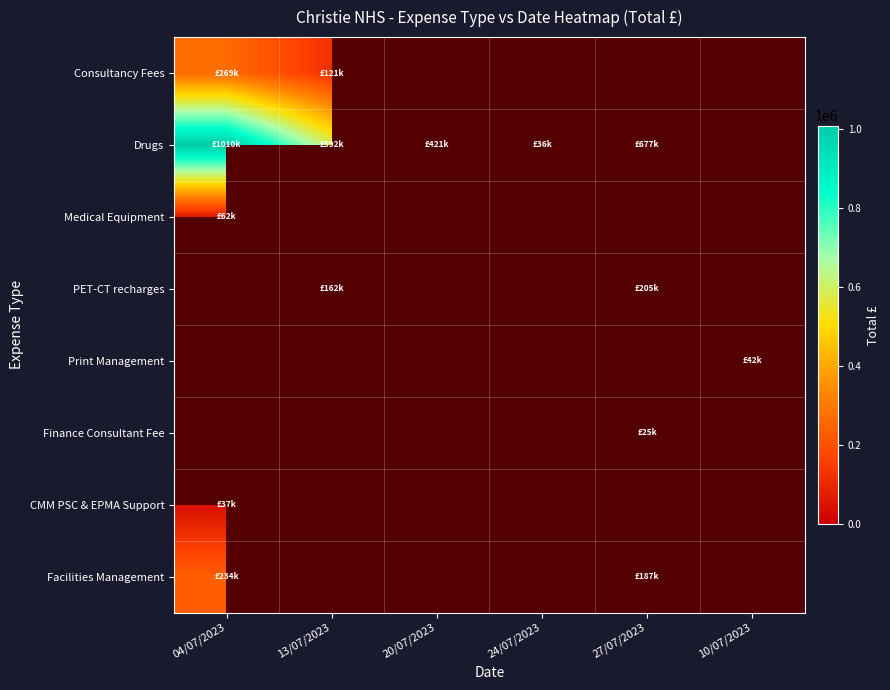

Which series has the widest spread of values?

Drugs